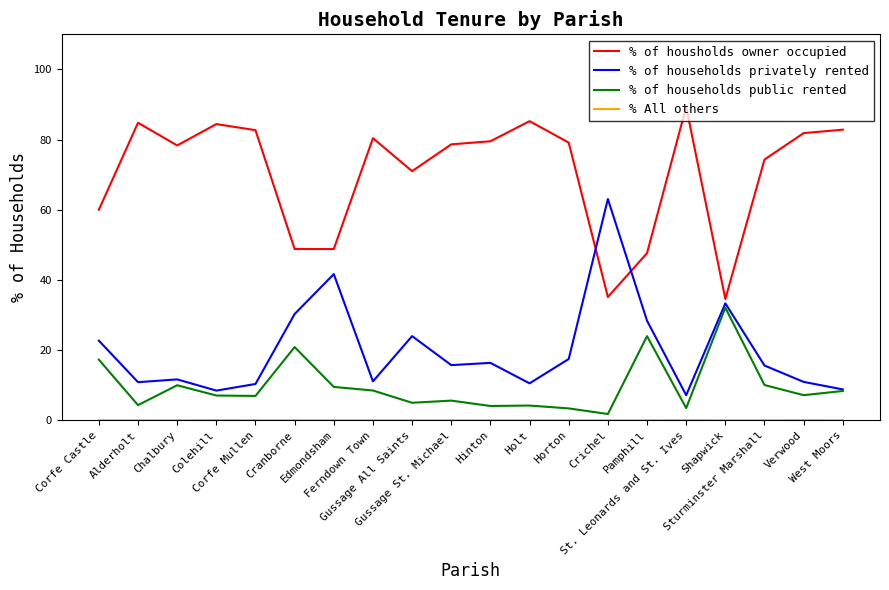

Is this an area chart (filled region under the line)?

No